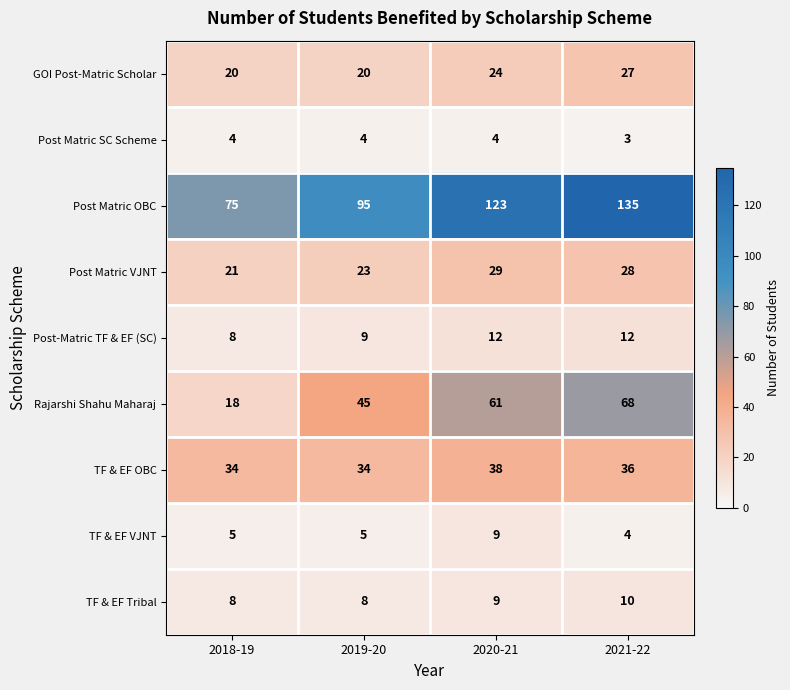

Between 2020-21 and 2021-22, which series saw the biggest shift?

Post Matric OBC